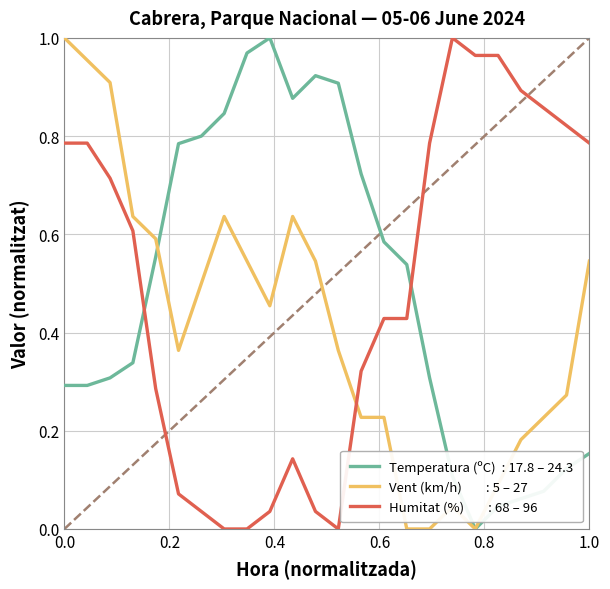

Reading left to right, transcribe all the data shown in this chart.

Temperatura (ºC): 0.3	0.3	0.3	0.3	0.6	0.8	0.8	0.8	1.0	1.0	0.9	0.9	0.9	0.7	0.6	0.5	0.3	0.1	0.0	0.0	0.1	0.1	0.1	0.2
Velocitat del vent (km/h): 1.0	1.0	0.9	0.6	0.6	0.4	0.5	0.6	0.5	0.5	0.6	0.5	0.4	0.2	0.2	0.0	0.0	0.0	0.0	0.1	0.2	0.2	0.3	0.5
Humitat (%): 0.8	0.8	0.7	0.6	0.3	0.1	0.0	0.0	0.0	0.0	0.1	0.0	0.0	0.3	0.4	0.4	0.8	1.0	1.0	1.0	0.9	0.9	0.8	0.8